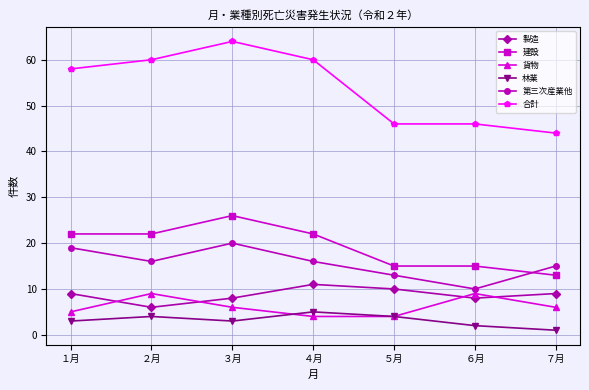

What is the spread (max minus min) of values at ７月?

43